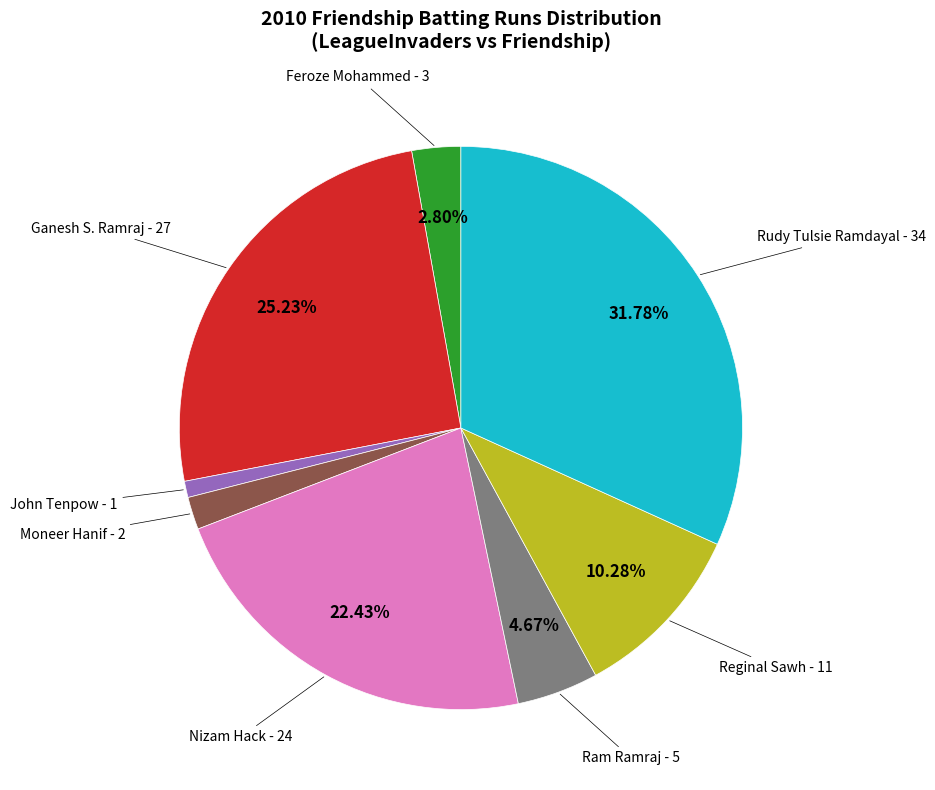

Does any single category account for the majority?

No